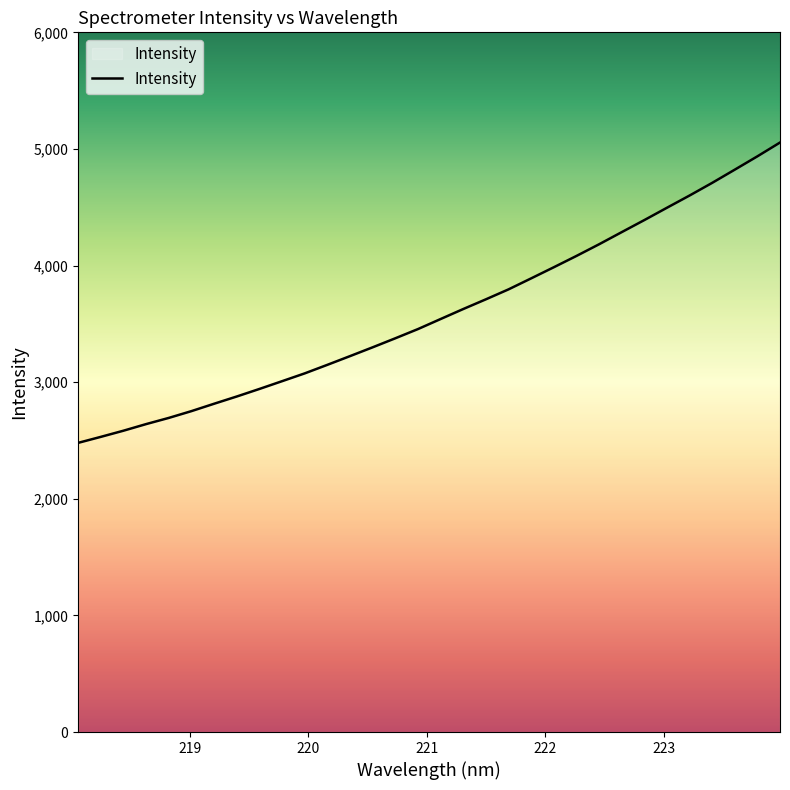

What is the maximum value shown in the chart?

5055.0